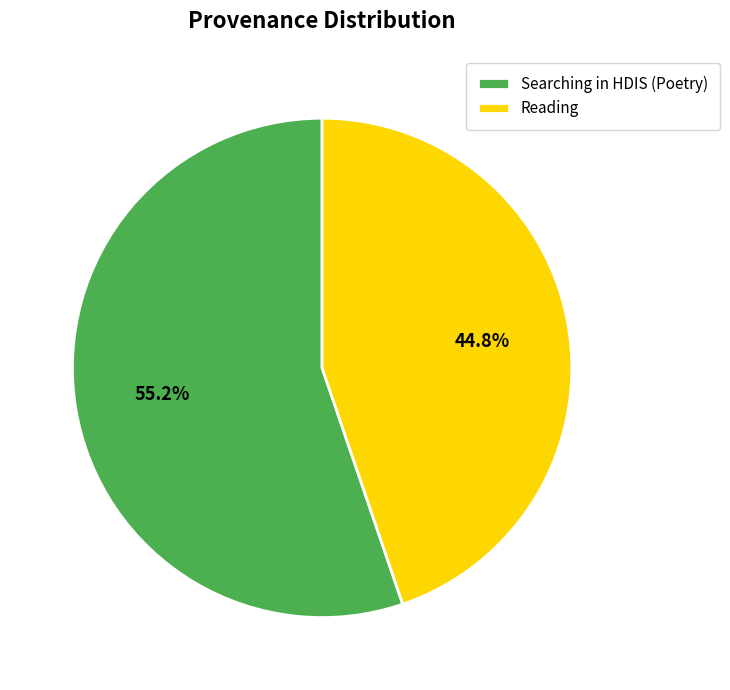

What is the ratio of the value at Reading to the value at Searching in HDIS (Poetry)?

0.8